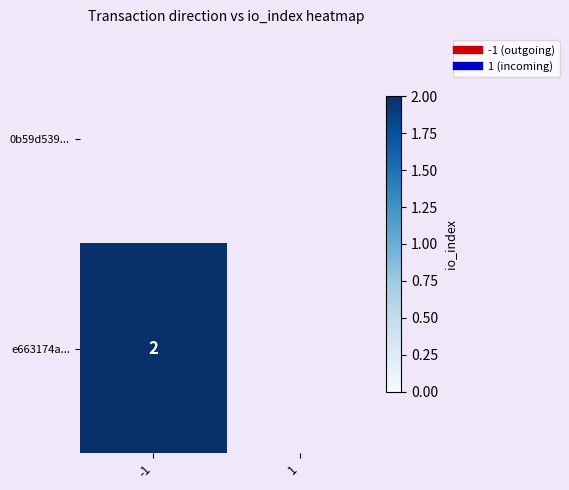

Rank the categories by e663174a... value from lowest to highest.

1, -1